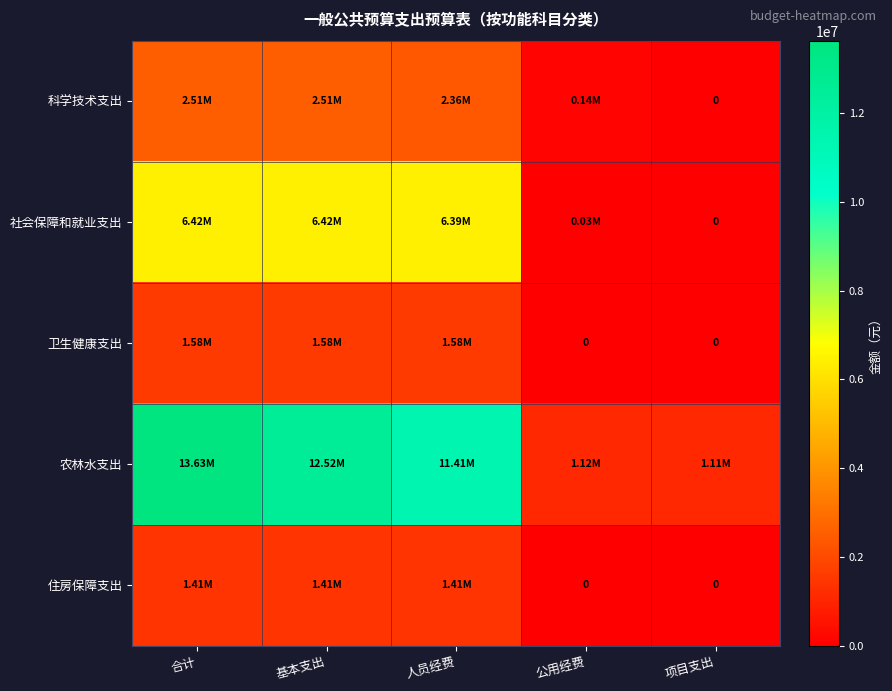

Which series has the largest total across all categories?

农林水支出